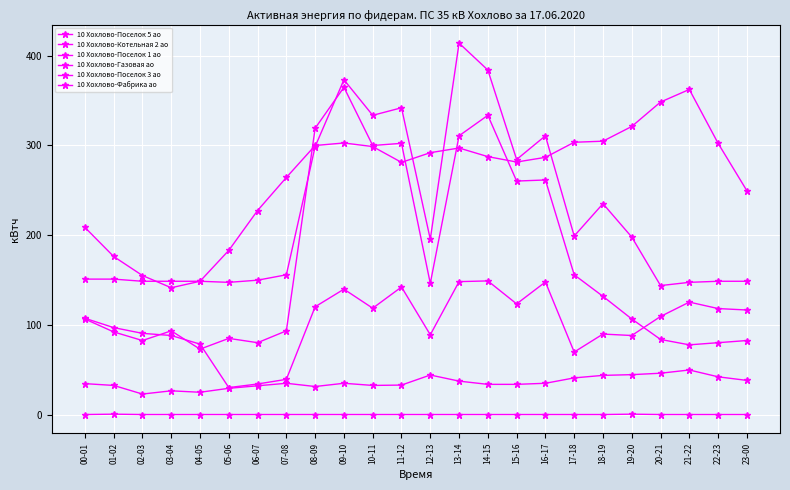

Reading right to left, extract all data points from this chart.

10 Хохлово-Поселок 5 ао: 249.6	302.4	362.4	348.4	321.2	304.8	303.6	286.8	281.6	287.6	297.2	292.0	281.2	298.8	302.8	300.0	264.4	227.6	183.2	148.8	141.6	155.2	176.4	208.8
10 Хохлово-Котельная 2 ао: 0.4	0.4	0.4	0.4	0.8	0.4	0.4	0.4	0.4	0.4	0.4	0.4	0.4	0.4	0.4	0.4	0.4	0.4	0.4	0.4	0.4	0.4	0.8	0.4
10 Хохлово-Поселок 1 ао: 116.8	118.4	125.6	109.6	88.4	90.0	70.0	148.0	123.6	149.2	148.4	89.2	142.4	118.8	140.0	120.4	39.6	34.4	30.4	78.8	88.4	90.8	97.2	107.6
10 Хохлово-Газовая ао: 82.8	80.4	78.0	84.0	106.8	132.0	156.0	261.6	260.4	333.6	310.8	146.4	302.4	300.0	364.8	319.2	93.6	80.4	85.2	73.2	93.6	82.8	92.4	106.8
10 Хохлово-Поселок 3 ао: 38.4	42.4	50.0	46.4	44.8	44.0	41.2	35.2	34.0	34.0	37.6	44.4	33.2	32.8	35.2	31.6	35.2	32.4	29.6	25.2	26.8	23.2	32.8	34.8
10 Хохлово-Фабрика ао: 148.8	148.8	147.6	144.0	198.0	235.2	199.2	310.8	284.4	384.0	414.0	195.6	342.0	333.6	373.2	298.8	156.0	150.0	147.6	148.8	148.8	148.8	151.2	151.2